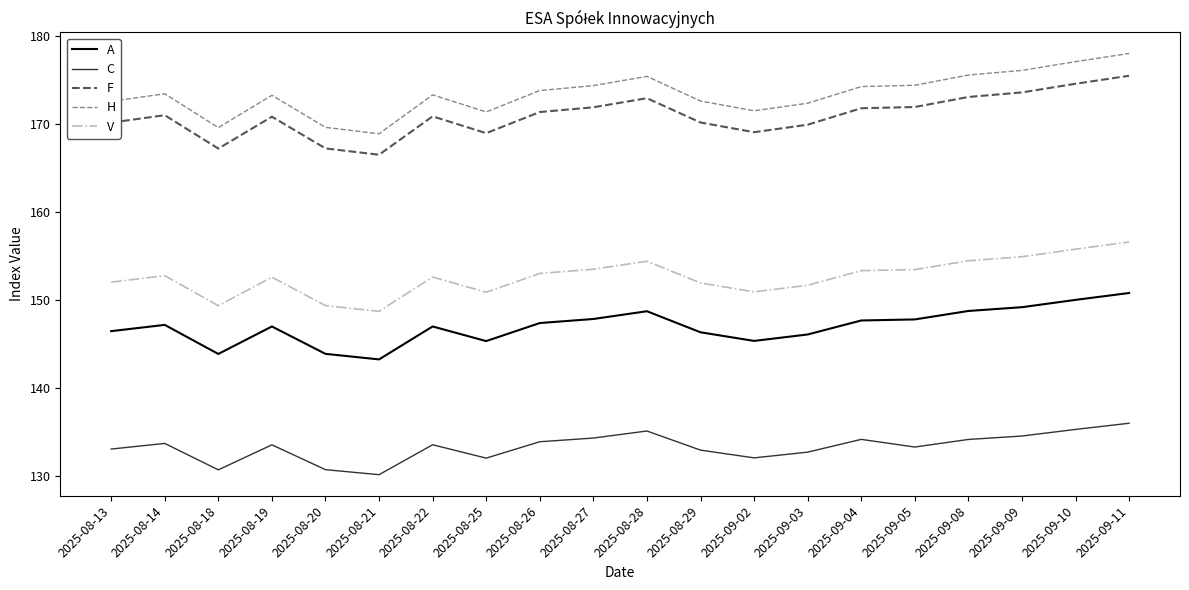

What is the highest value of the V series?

156.6